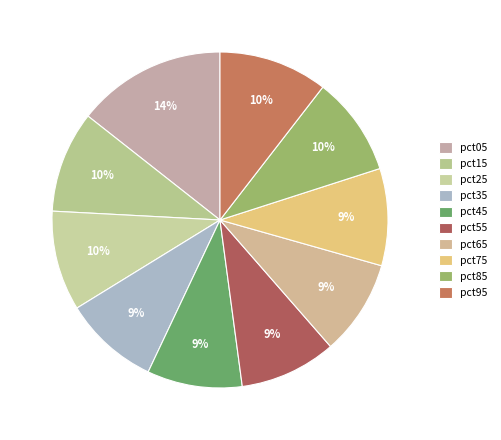

Count the number of slices in the pie.

10